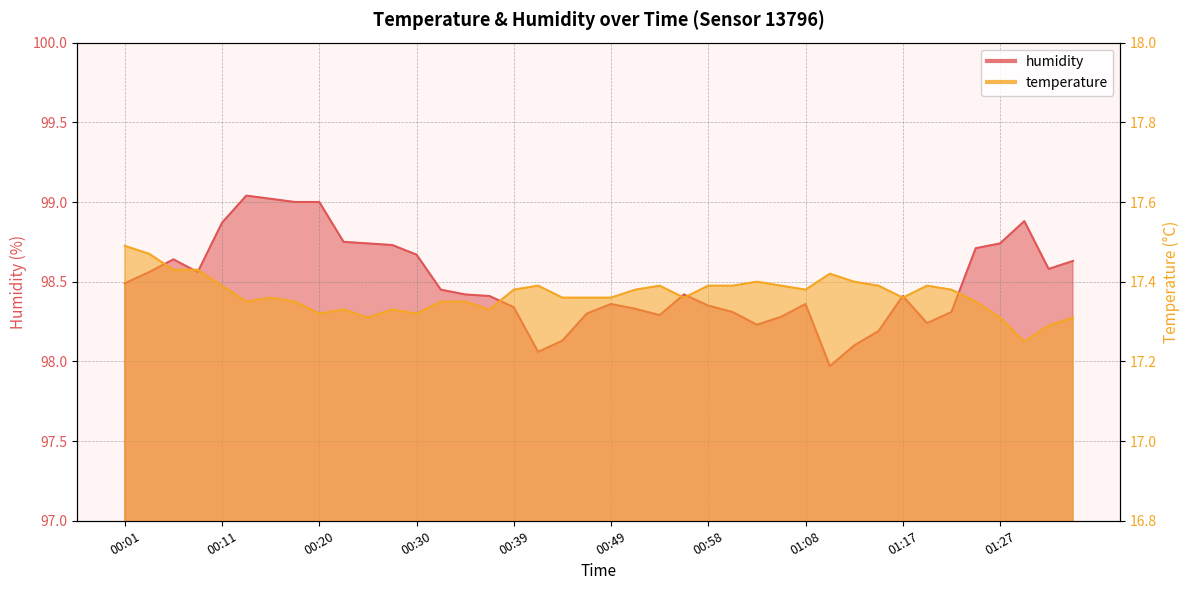

True or false: humidity has a value of 27.6 at 00:23.

False